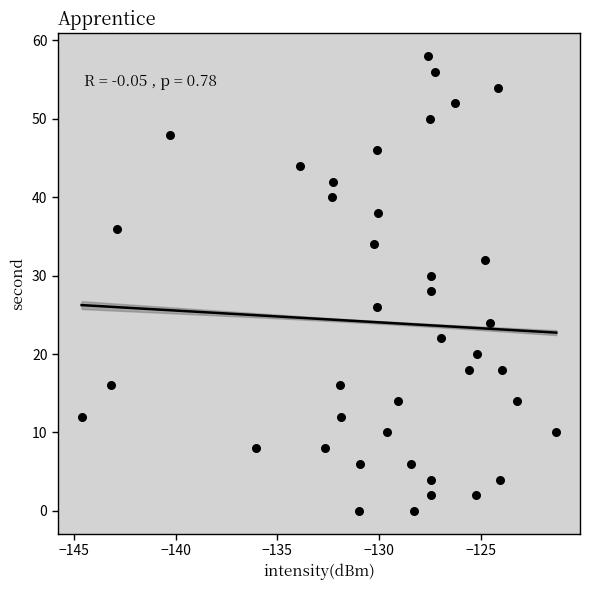

What is the range of Y values (max minus min)?

58